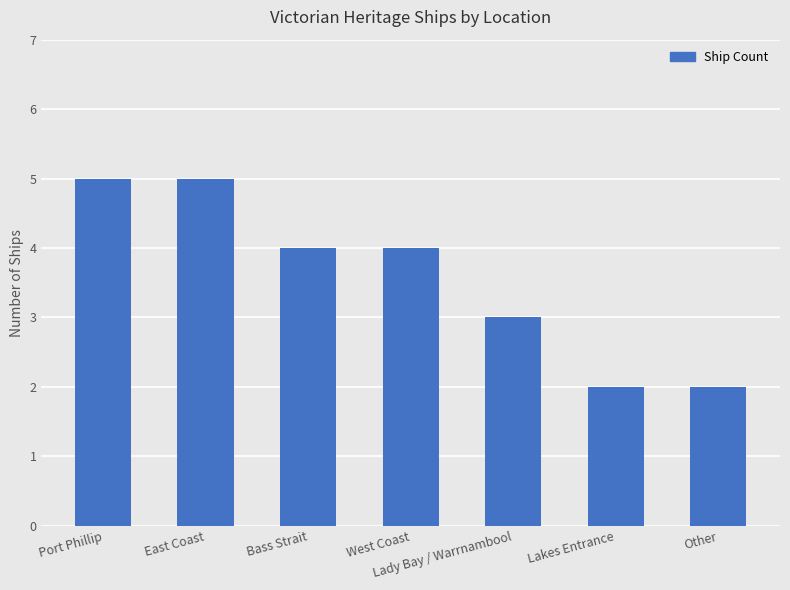

How many categories are shown in the chart?

7